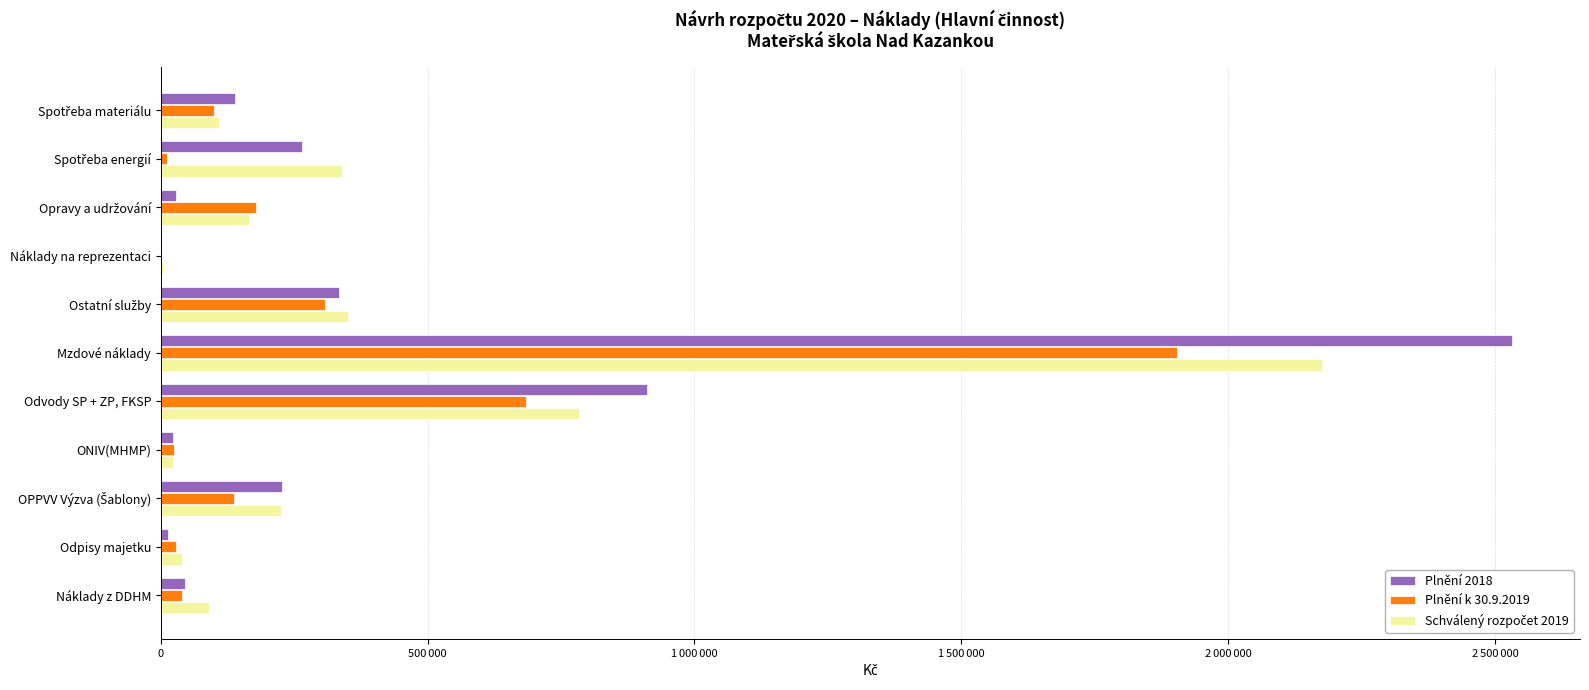

How many values in the Plnění 2018 series exceed 139801?

5